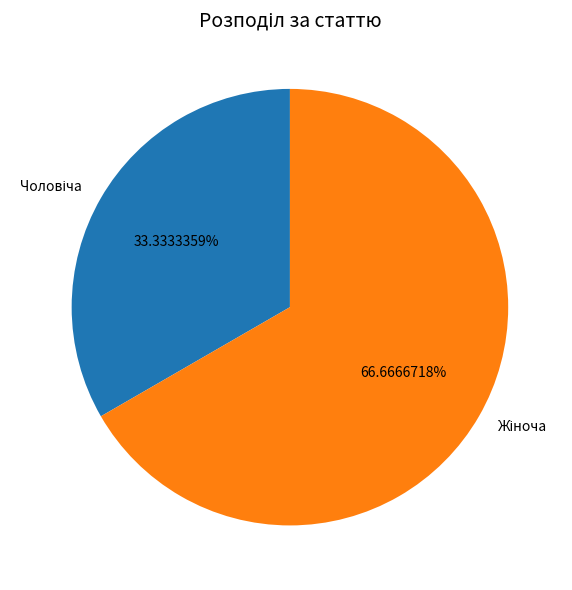

Is there any slice that represents more than half of the pie?

Yes